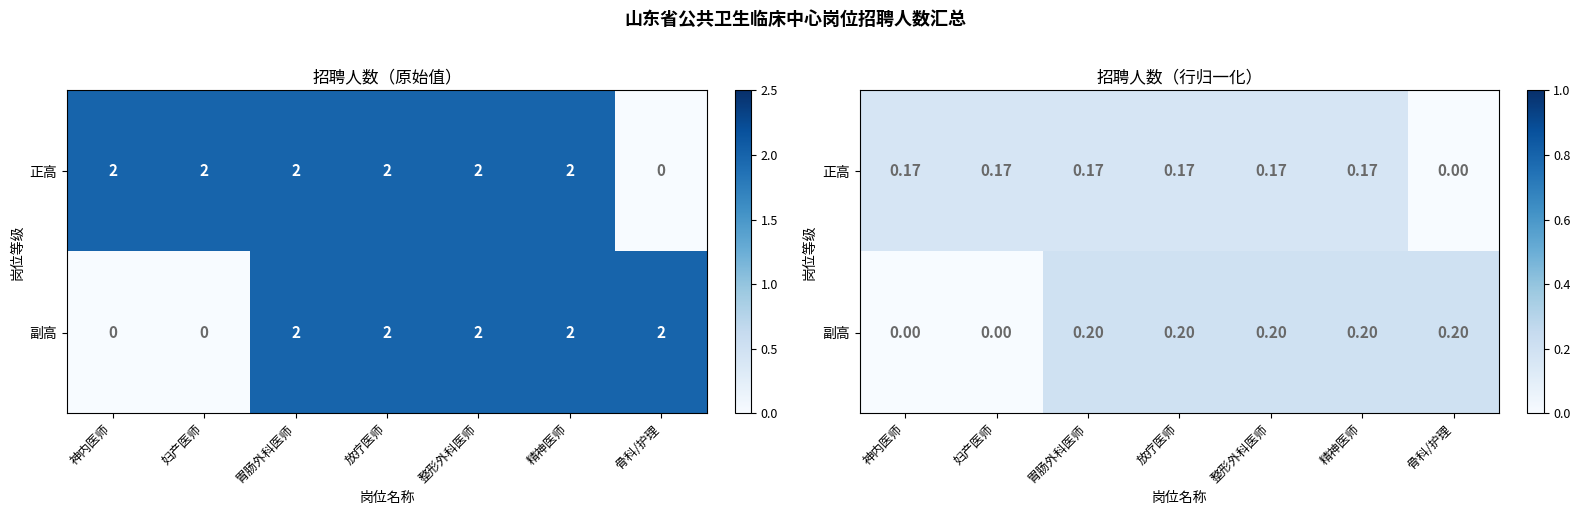

At which category does the chart reach its peak across all series?

胃肠外科医师